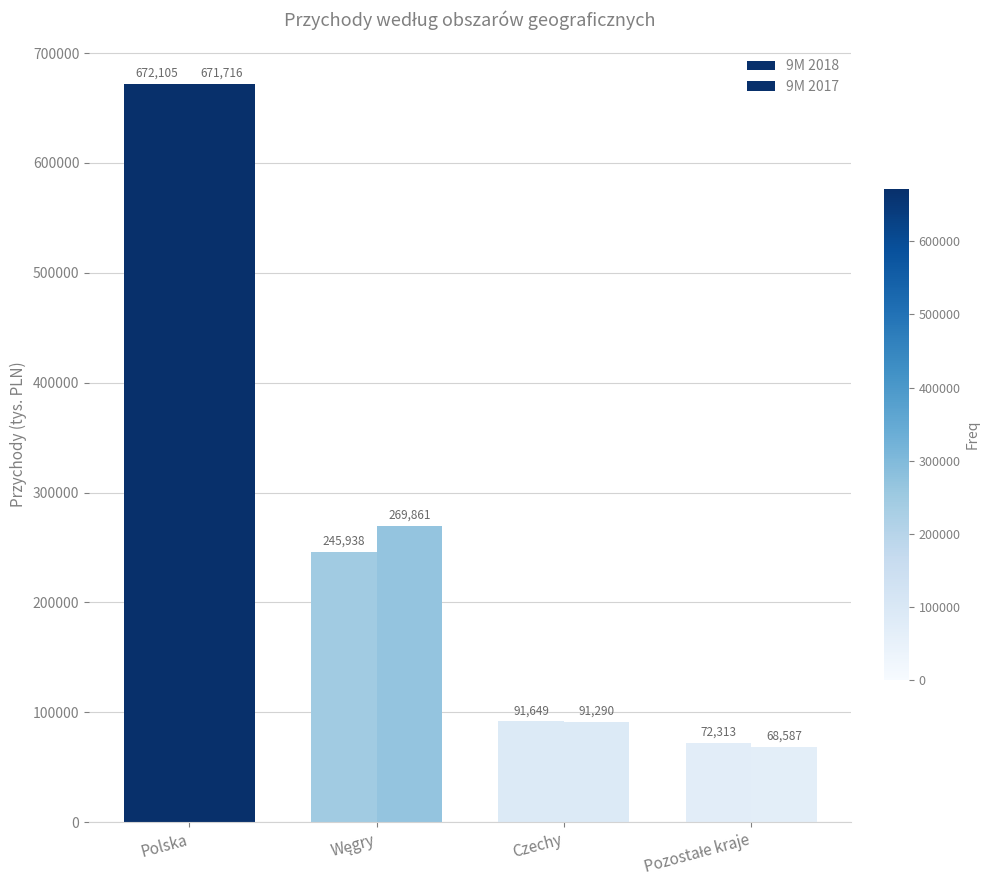

What is the total value across all series at Polska?

1343821